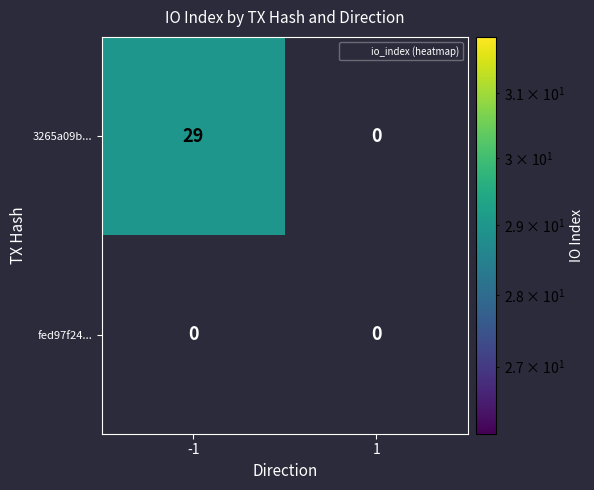

What is the difference between the maximum and minimum values in the 3265a09b... series?

29